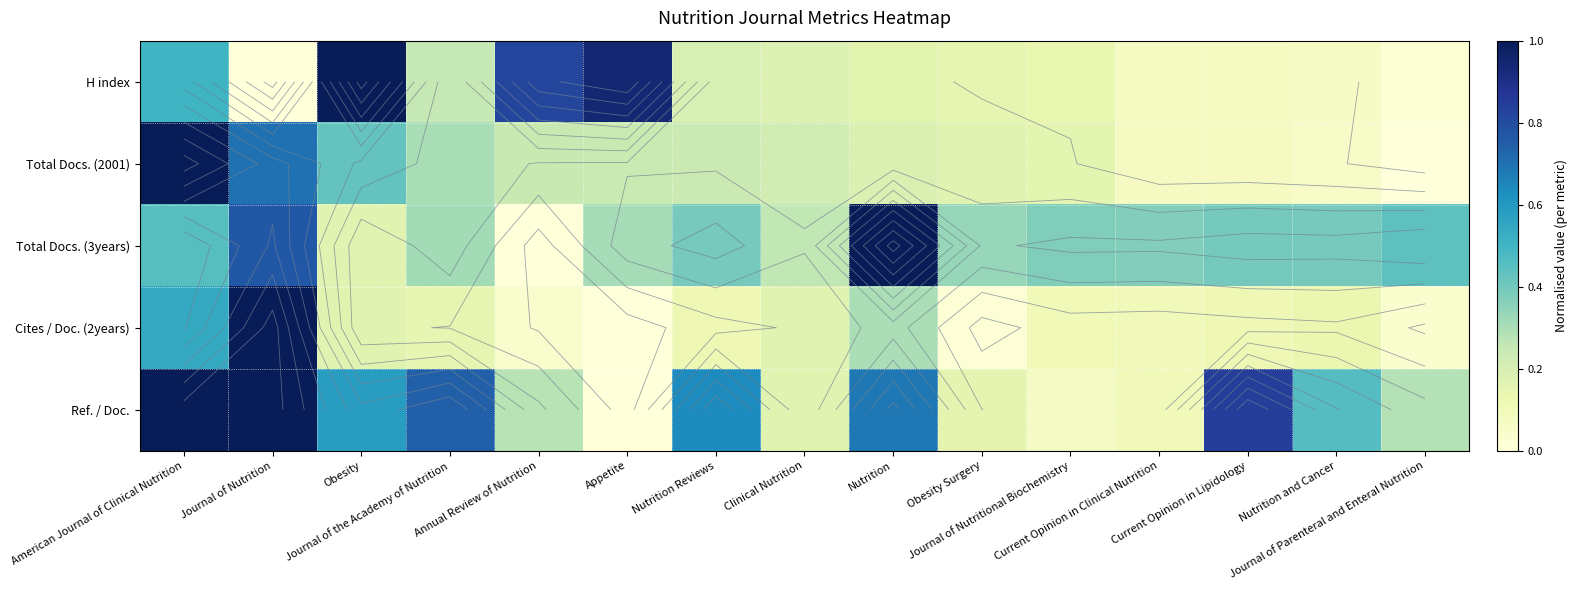

The value of Total Docs. (2001) at American Journal of Clinical Nutrition is 1.0. True or false?

True